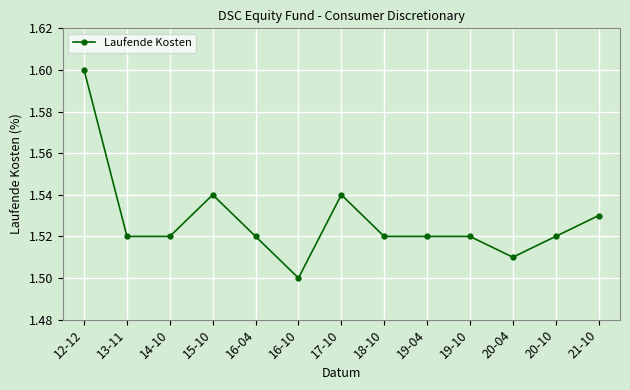

Is it true that the value at 19-10 is 0.8?

False